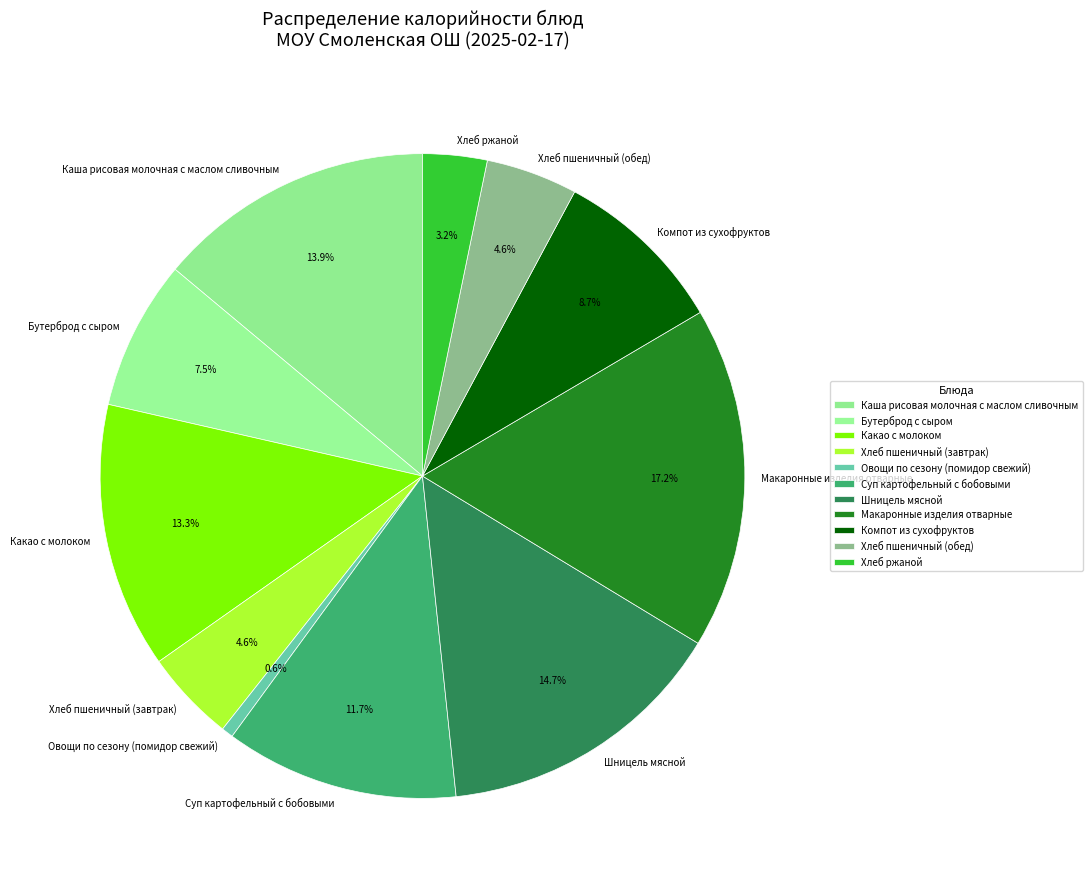

True or false: Бутерброд с сыром accounts for 1% of the total.

False